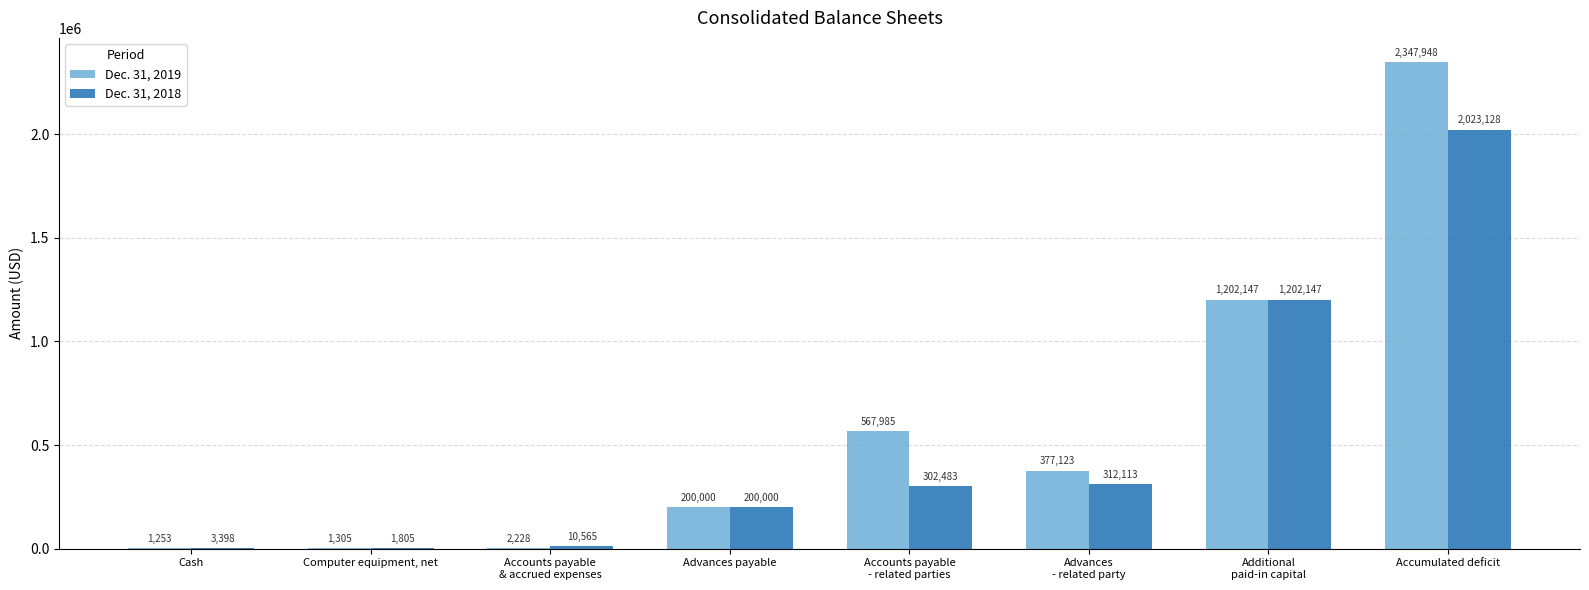

At which label does Dec. 31, 2018 reach its peak?

Accumulated deficit